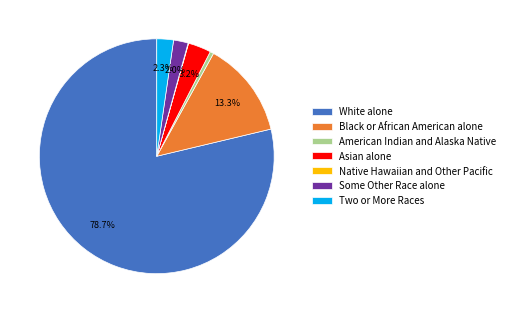

To the nearest percent, what percentage of the pie is Asian alone?

3%